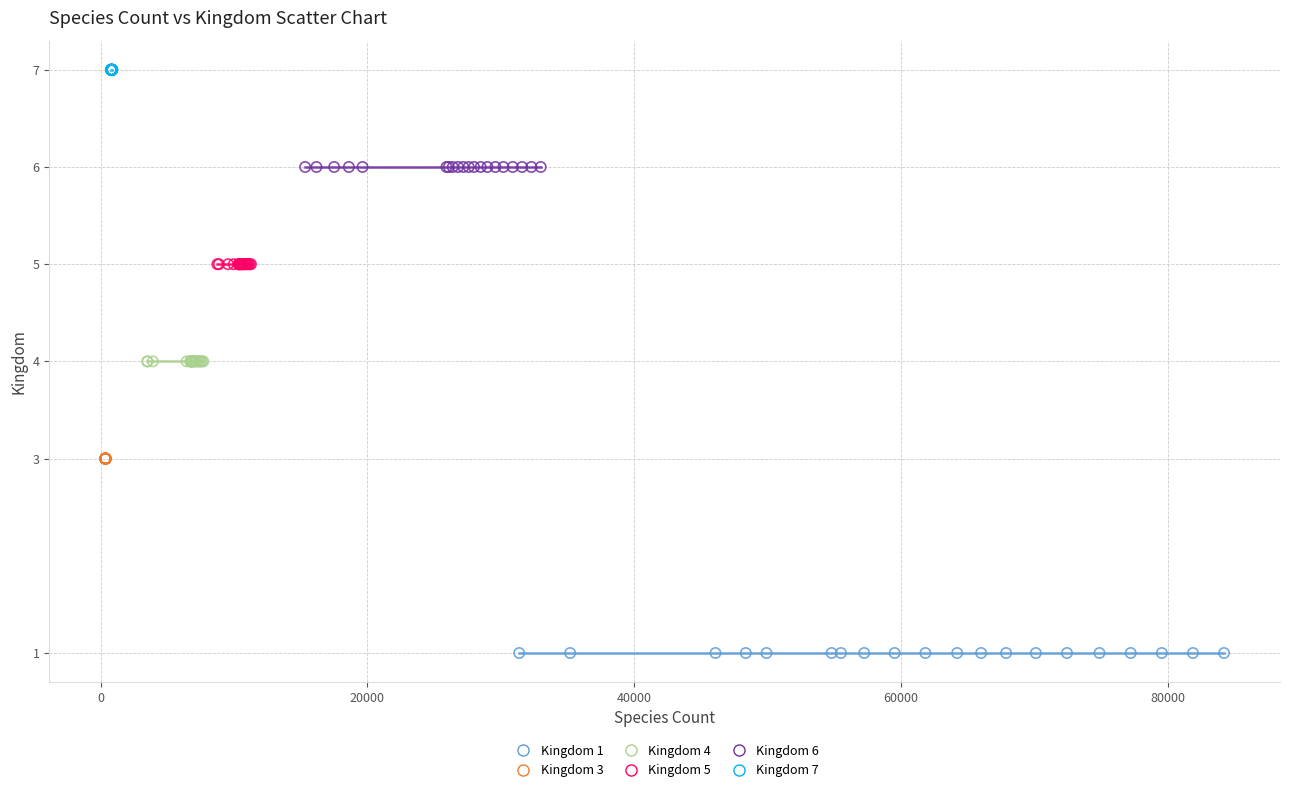

Which series reaches the minimum Y coordinate?

Kingdom 1